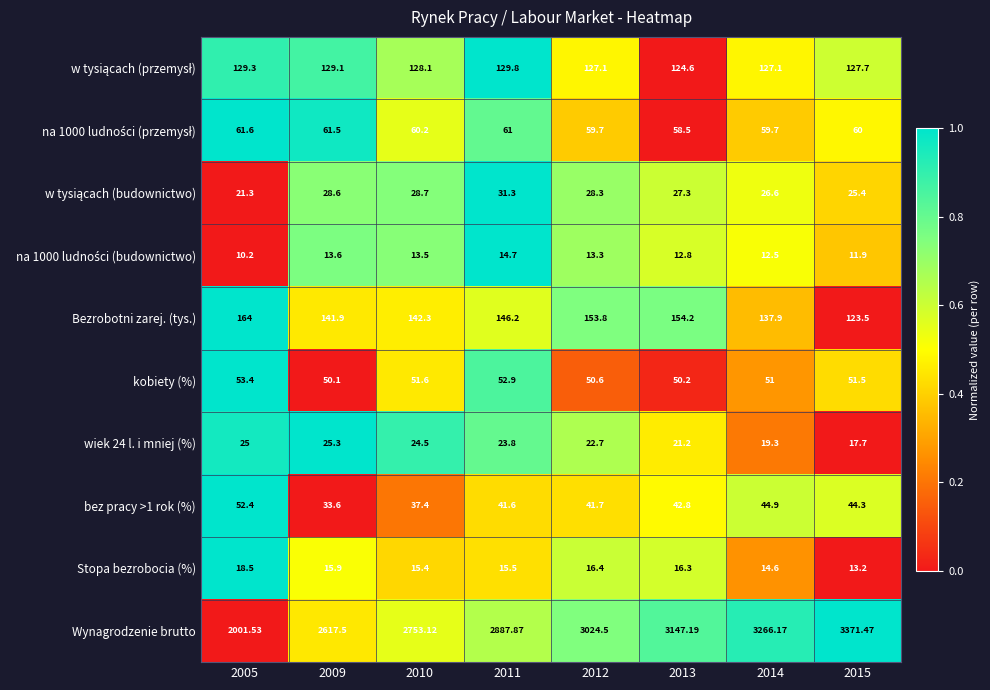

Which series has the largest range (max minus min)?

Wynagrodzenie brutto